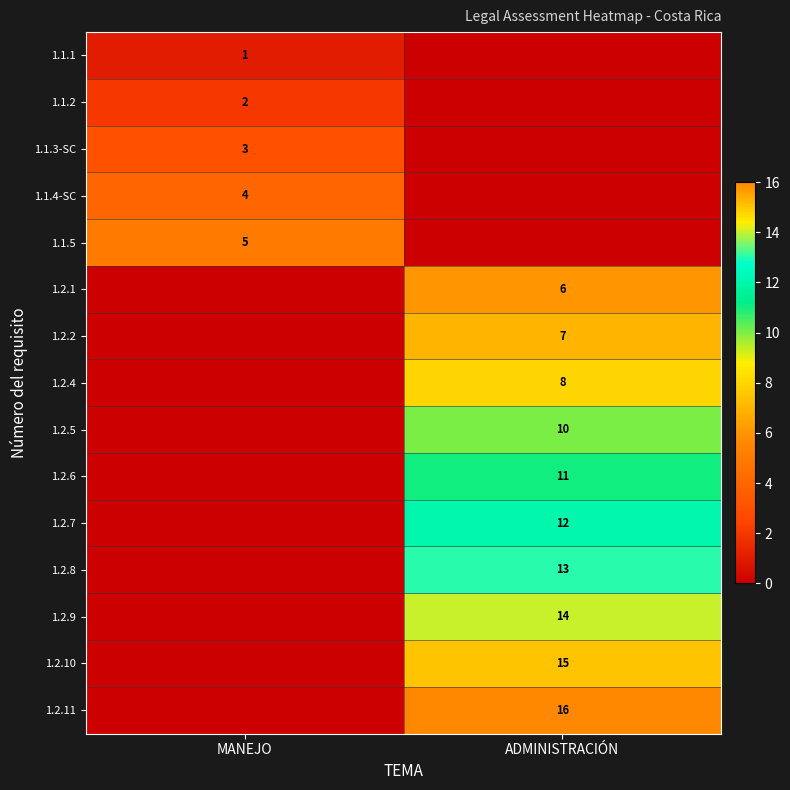

The 1.1.4-SC series shows 4 at MANEJO. True or false?

True